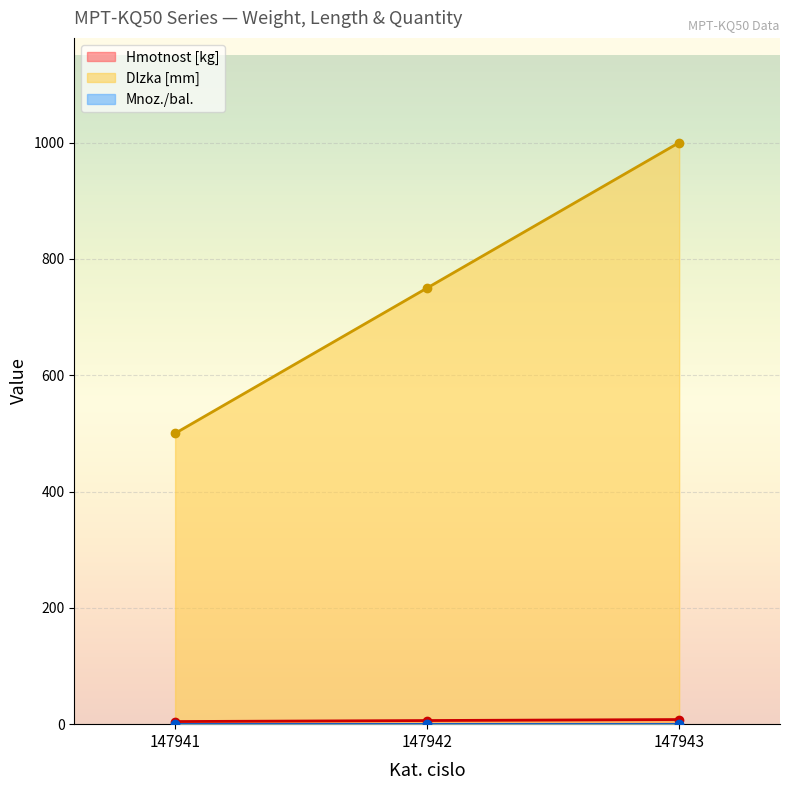

Rank the categories by Dlzka [mm] value from lowest to highest.

147941, 147942, 147943